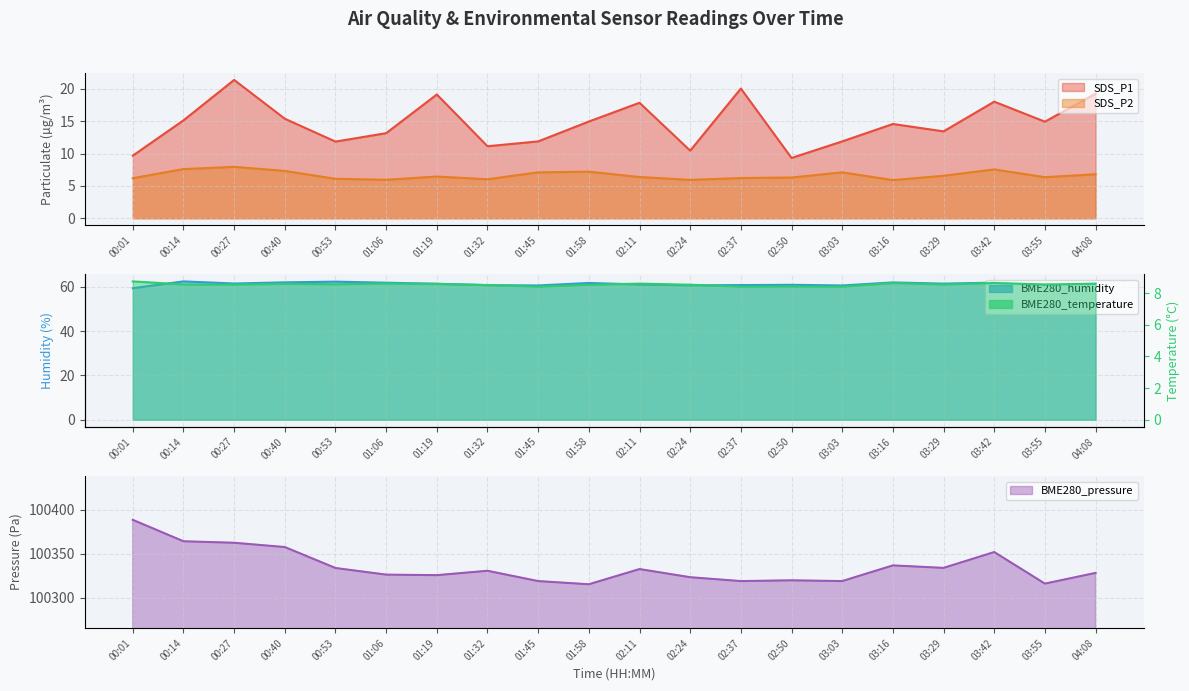

Is it true that BME280_pressure equals 35283.1 at 02:50?

False